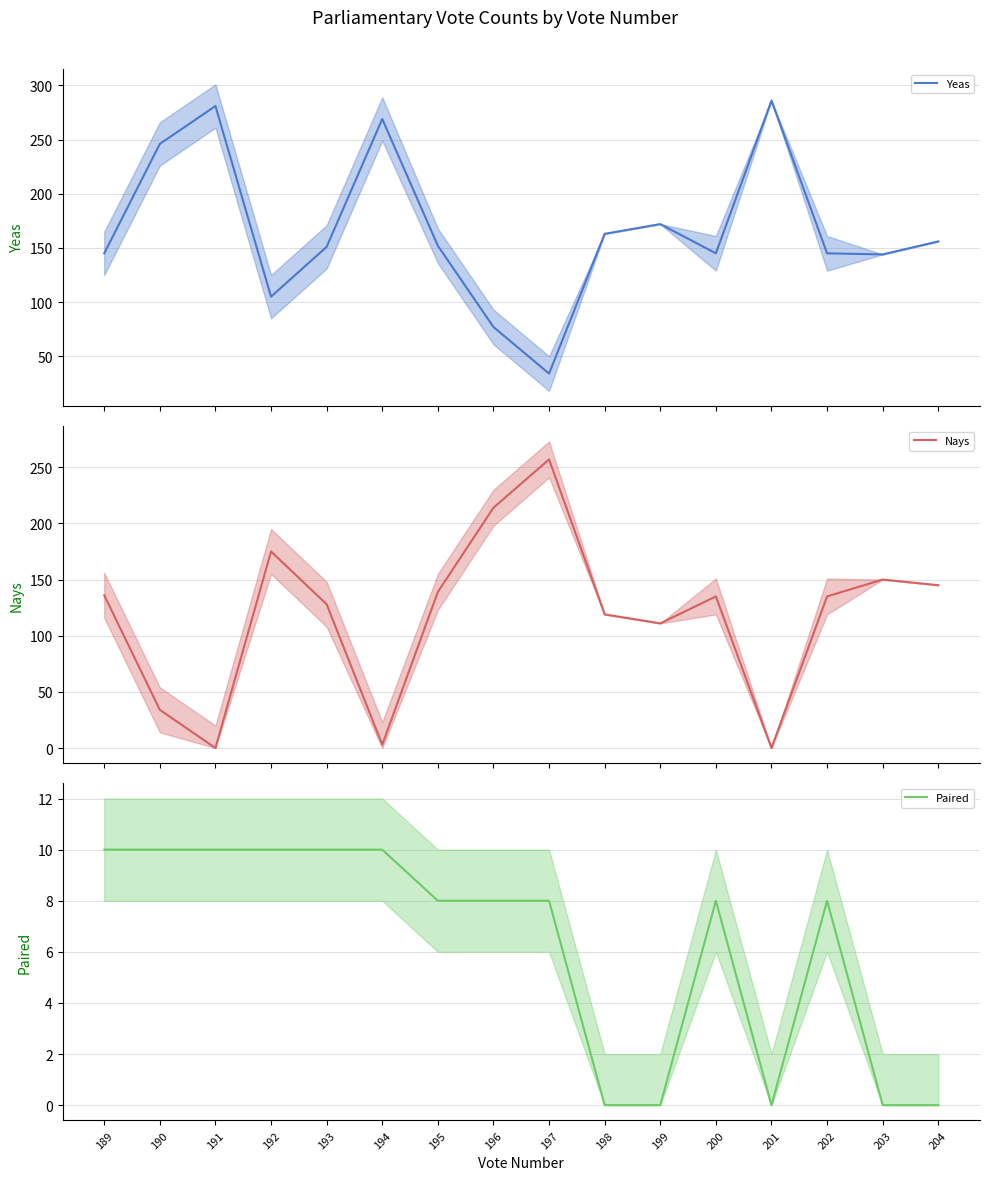

Where is Paired nearest to the value 5?

195